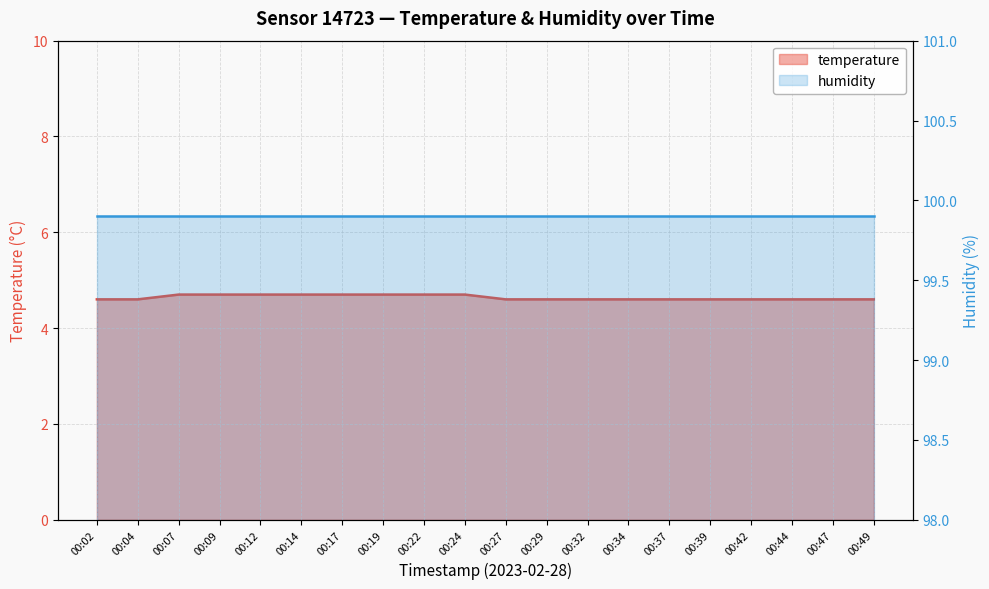

Rank the categories by value from highest to lowest.

00:07, 00:09, 00:12, 00:14, 00:17, 00:19, 00:22, 00:24, 00:02, 00:04, 00:27, 00:29, 00:32, 00:34, 00:37, 00:39, 00:42, 00:44, 00:47, 00:49